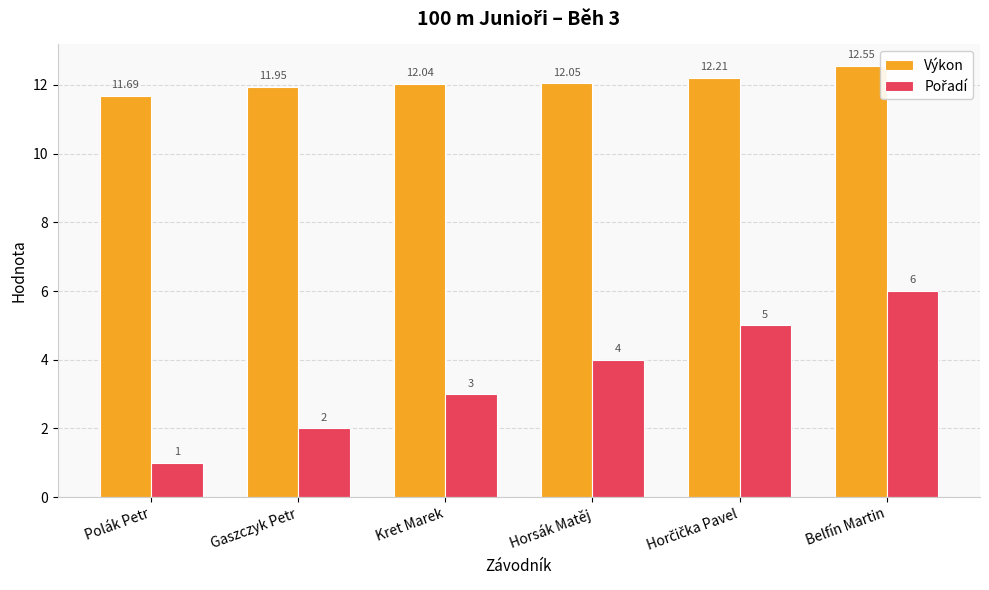

True or false: Výkon has a value of 12.1 at Horsák Matěj.

True